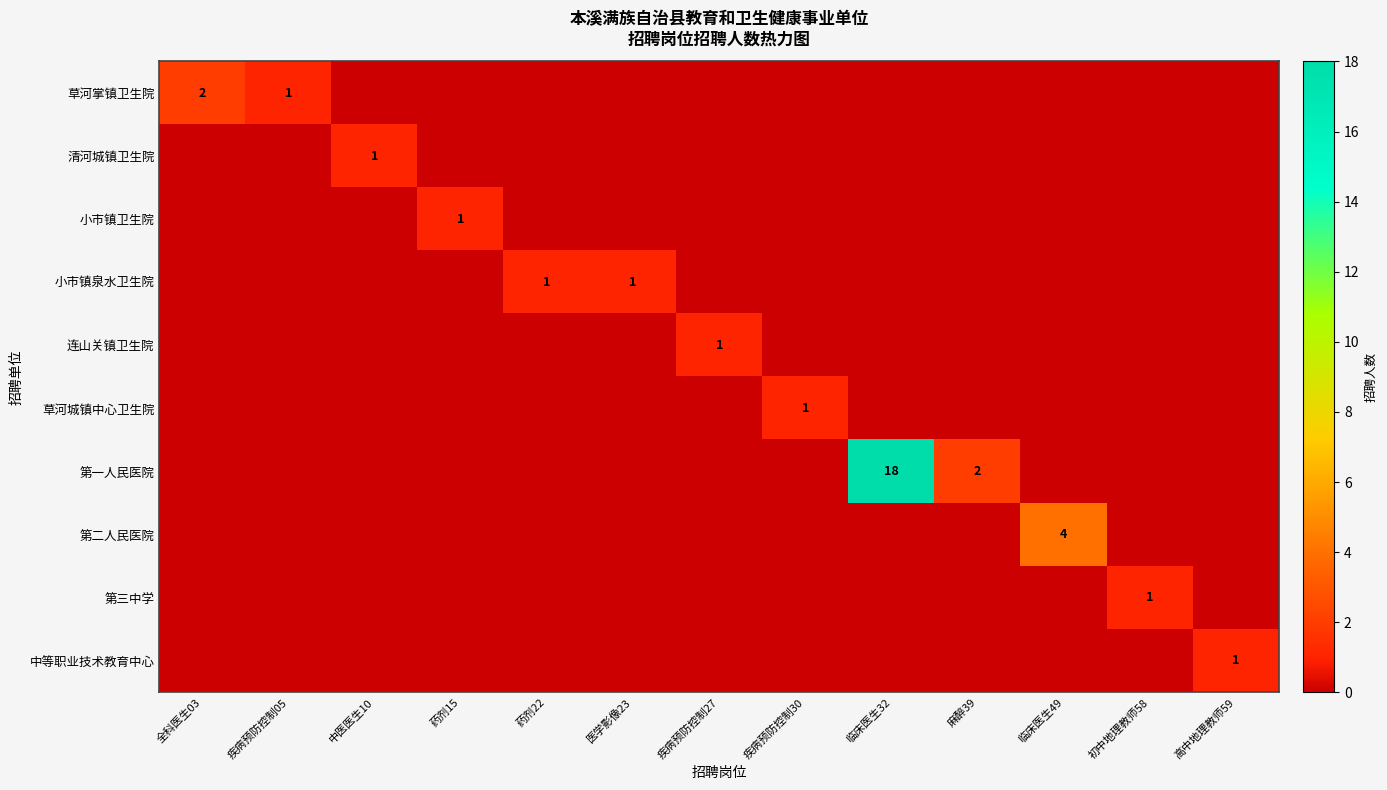

How many distinct data groups are displayed?

10